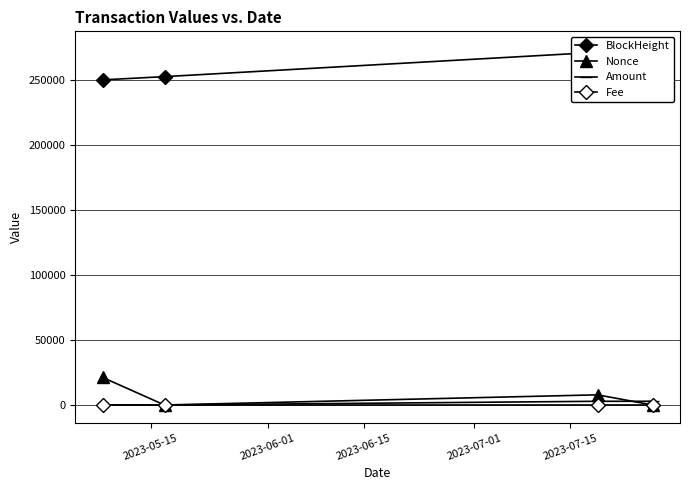

What is the sum of the BlockHeight values at 2023-07-01 and 2023-06-01?

525569.0